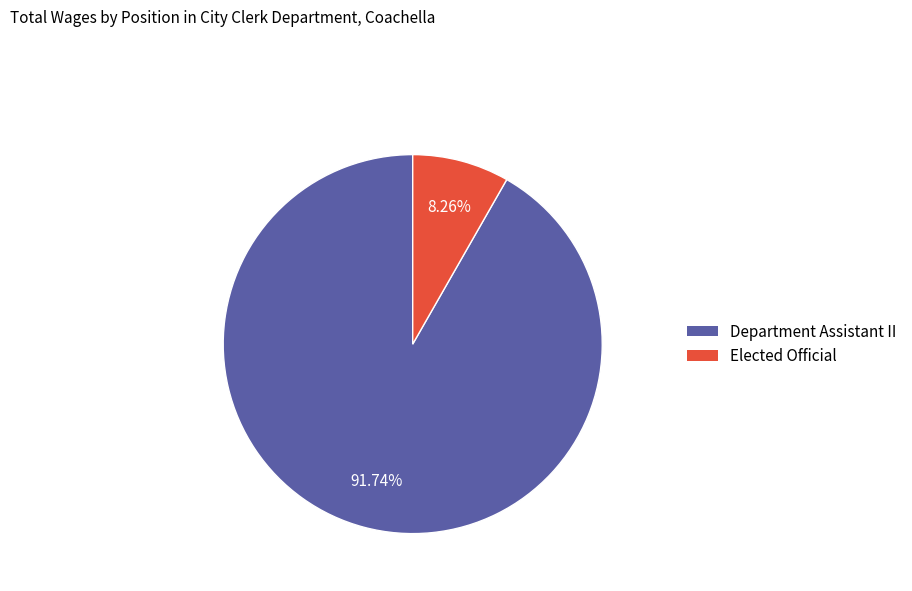

Rank the categories by value from lowest to highest.

Elected Official, Department Assistant II